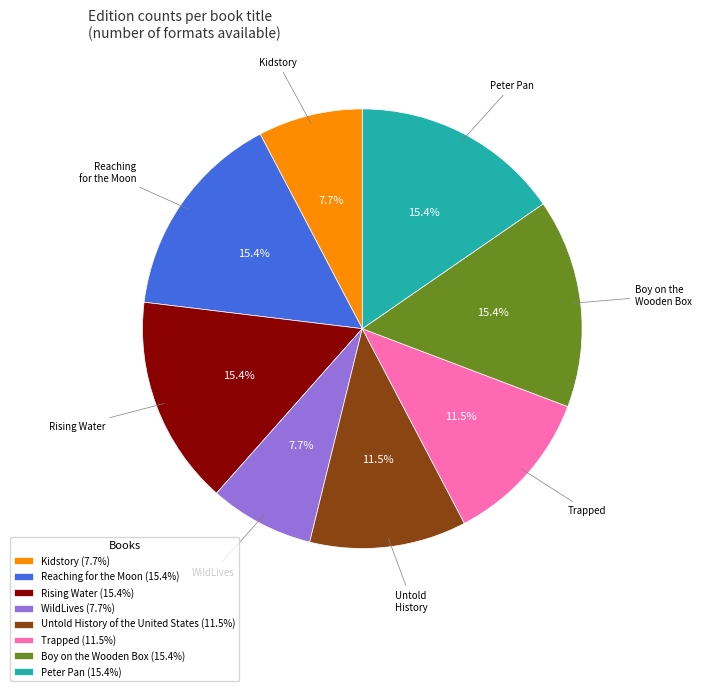

To the nearest percent, what percentage of the pie is Peter Pan?

15%